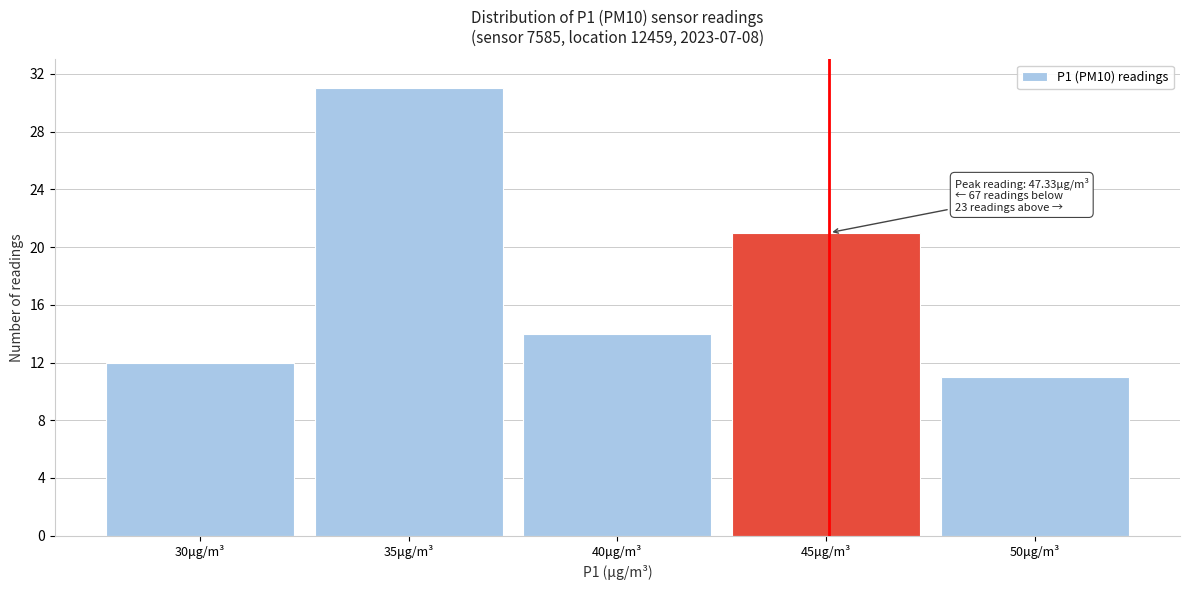

Reading left to right, transcribe all the data shown in this chart.

12	31	14	21	11